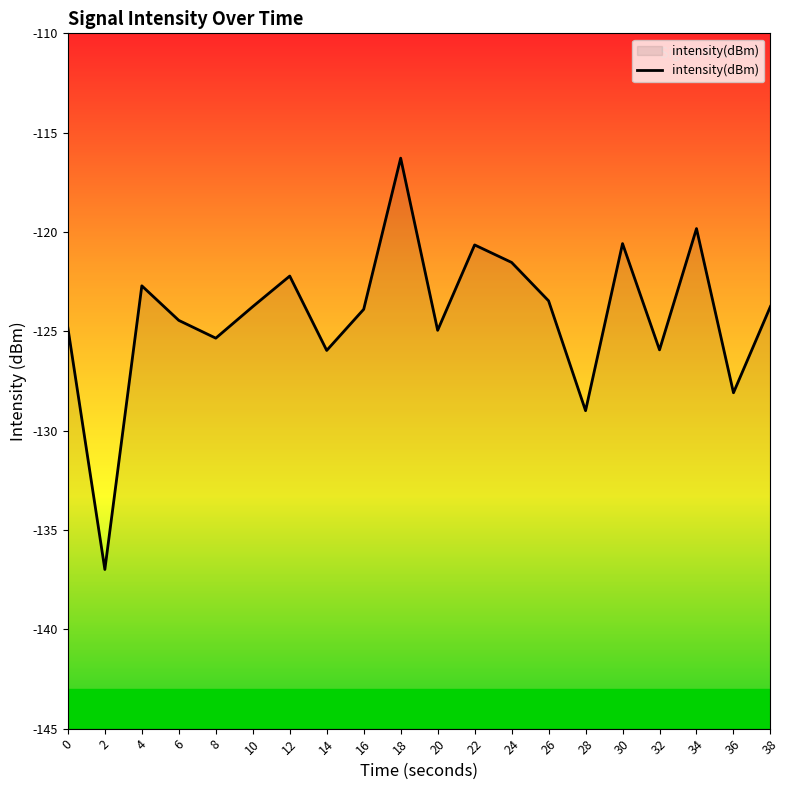

The chart shows a value of -35.8 at 14. True or false?

False